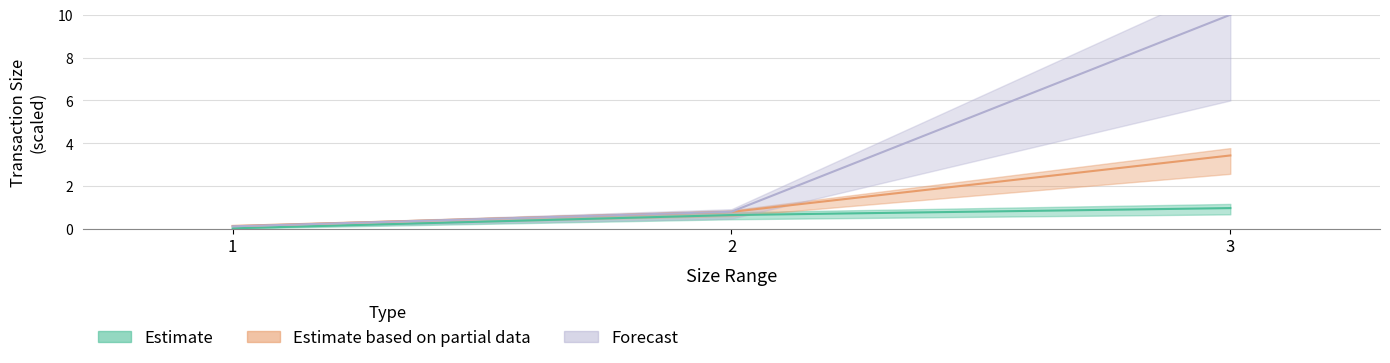

Is the value of Forecast at 3 greater than the value of Estimate based on partial data at 1?

Yes